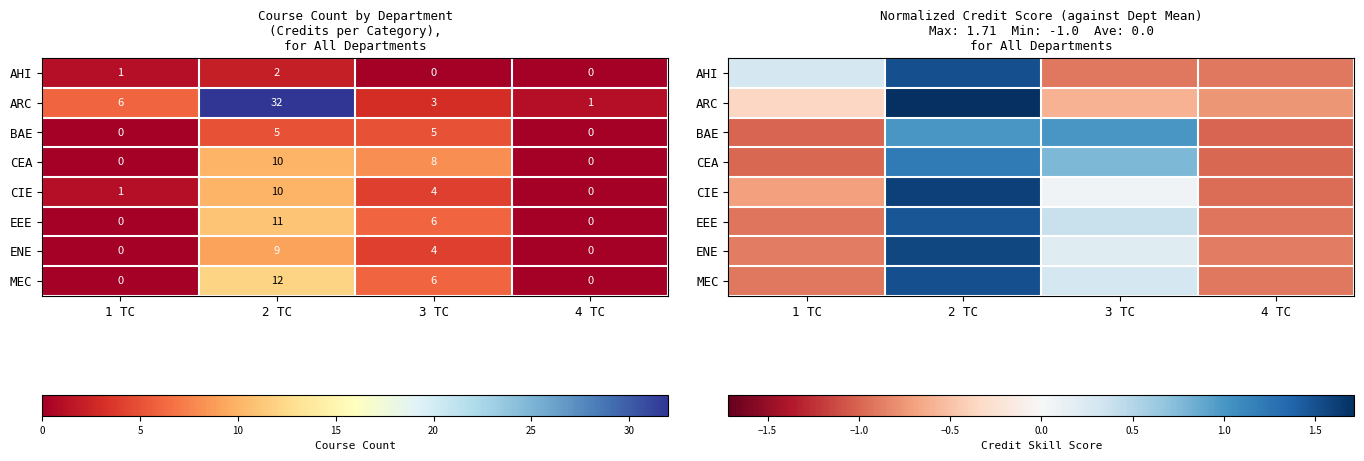

What is the total value across all series at 1 TC?

-5.5